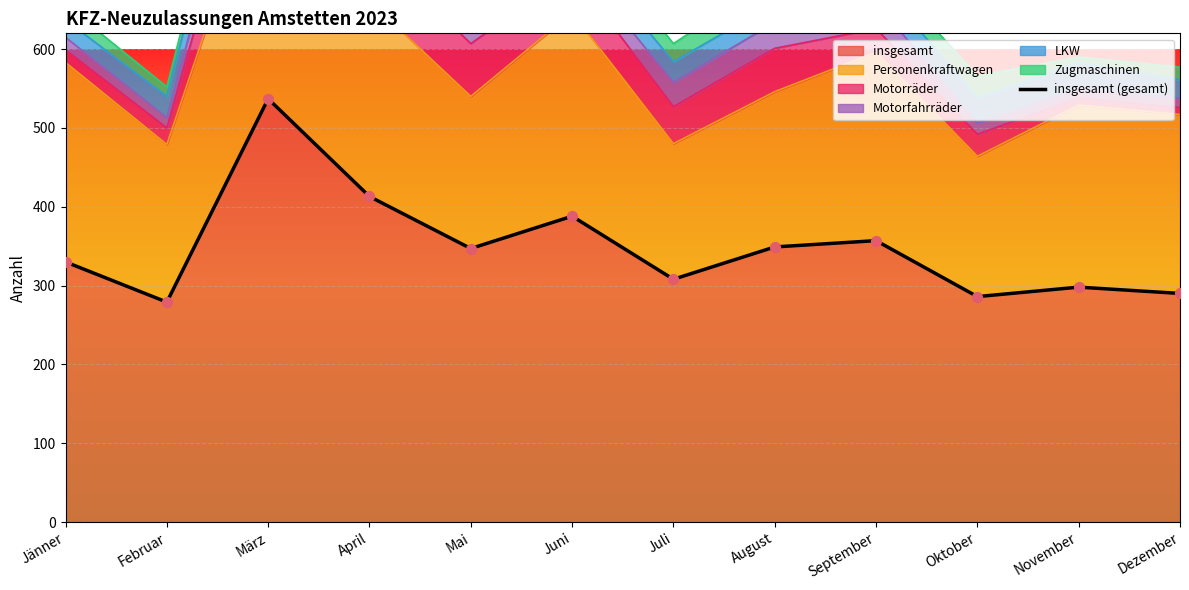

Which has a higher value, April or Dezember?

April